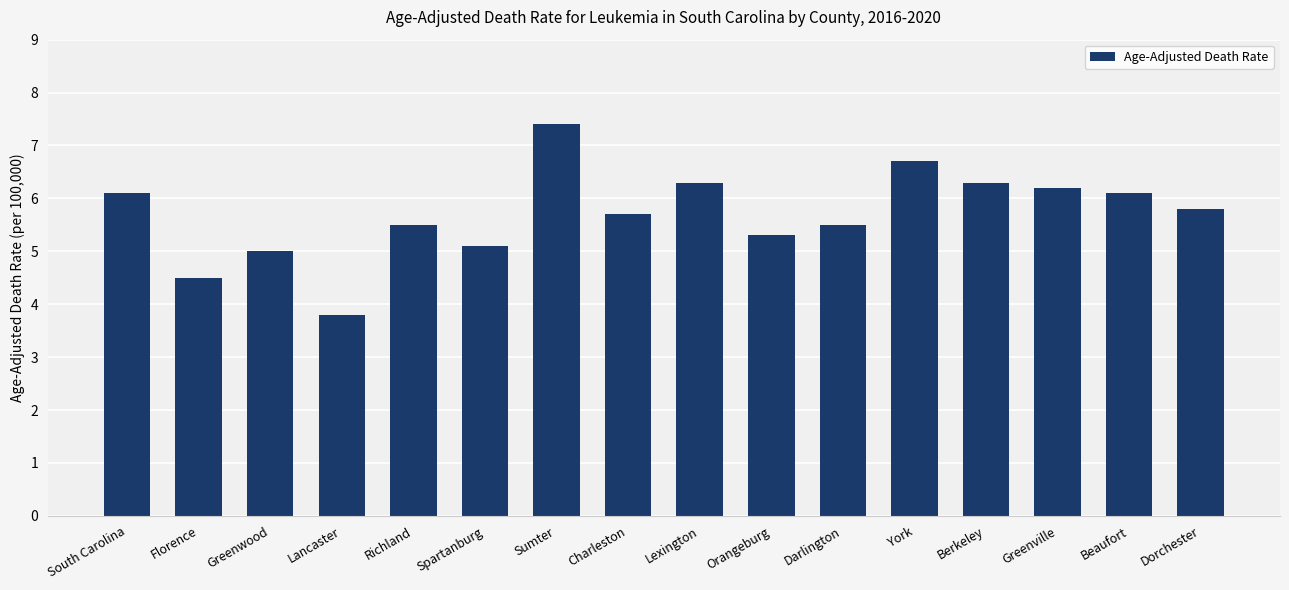

Where is the data nearest to the value 5?

Greenwood